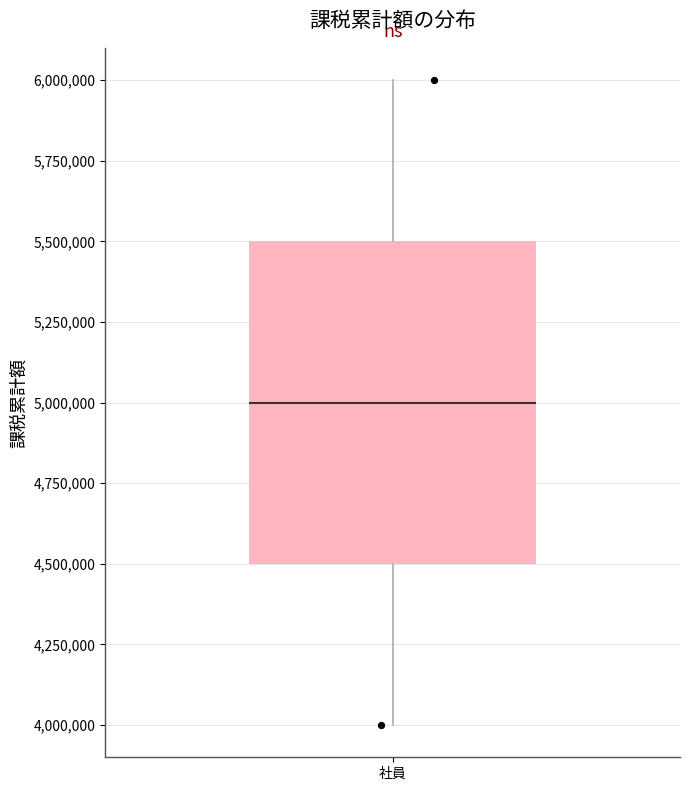

Transcribe this box plot: give where the median line is, the range the box spans, and where the two whiskers end, as read against the y-axis. The values are not printed on the chart, so give them approximately, as read against the axis.

median 5000000, box 4500000 to 5500000, whiskers 4000000 to 6000000